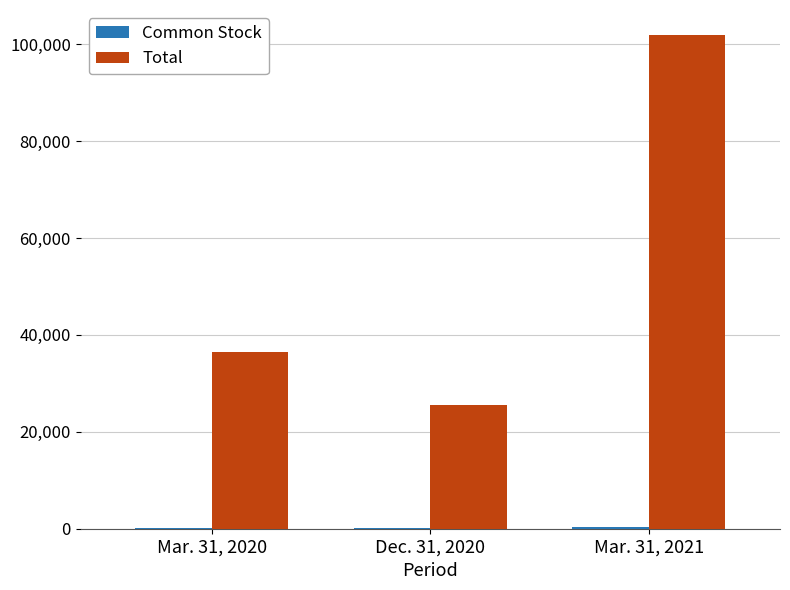

Which series changed the most between Dec. 31, 2020 and Mar. 31, 2021?

Total